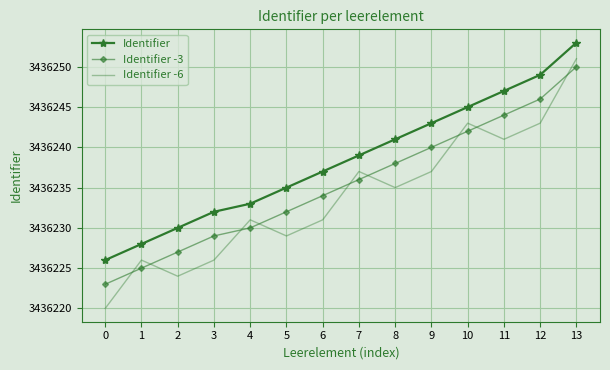

The Identifier -6 series shows 3436226 at 1. True or false?

True